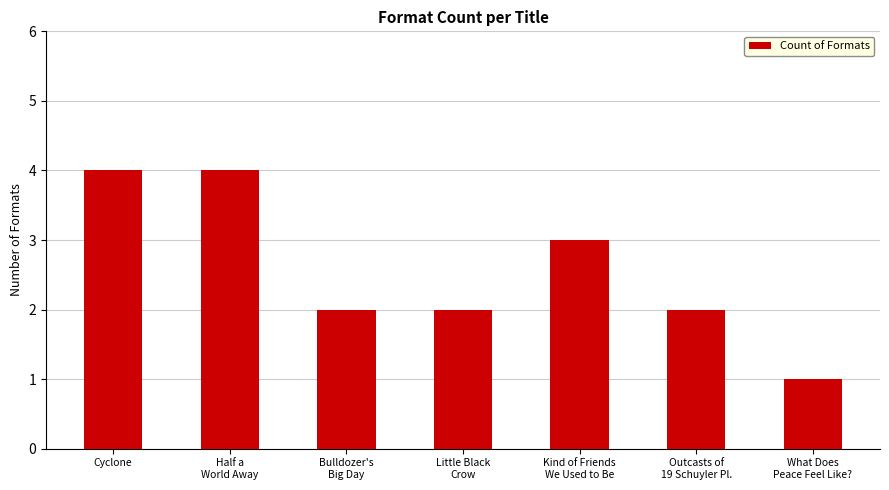

Reading left to right, what are all the values shown in this chart?

4	4	2	2	3	2	1